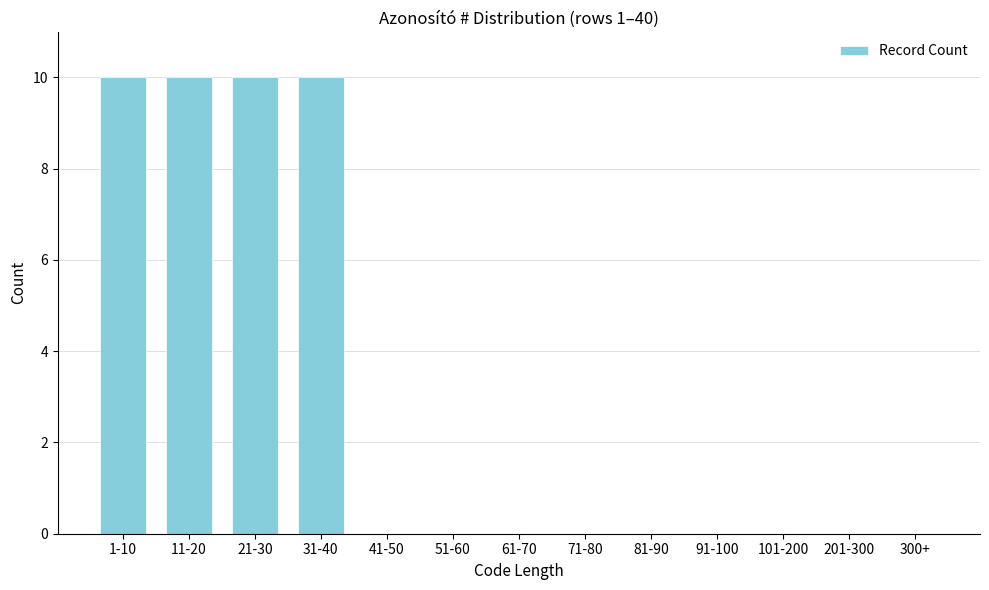

Reading right to left, extract all data points from this chart.

300+=0	201-300=0	101-200=0	91-100=0	81-90=0	71-80=0	61-70=0	51-60=0	41-50=0	31-40=10	21-30=10	11-20=10	1-10=10